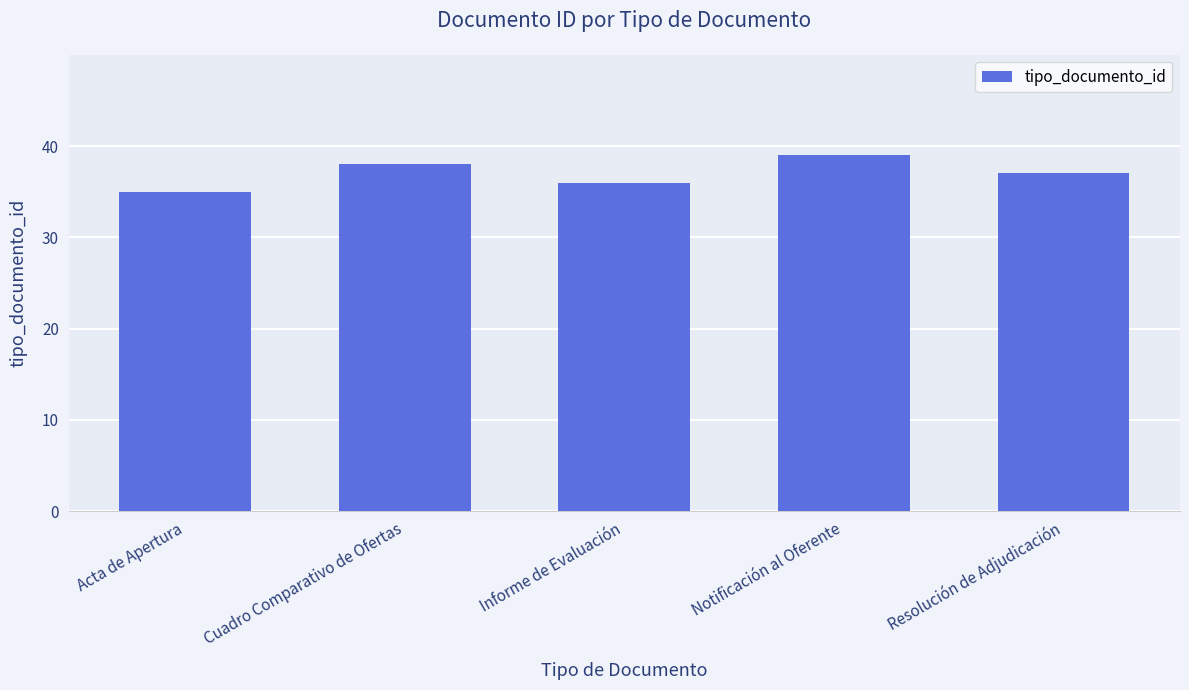

What is the approximate value at Notificación al Oferente?

39